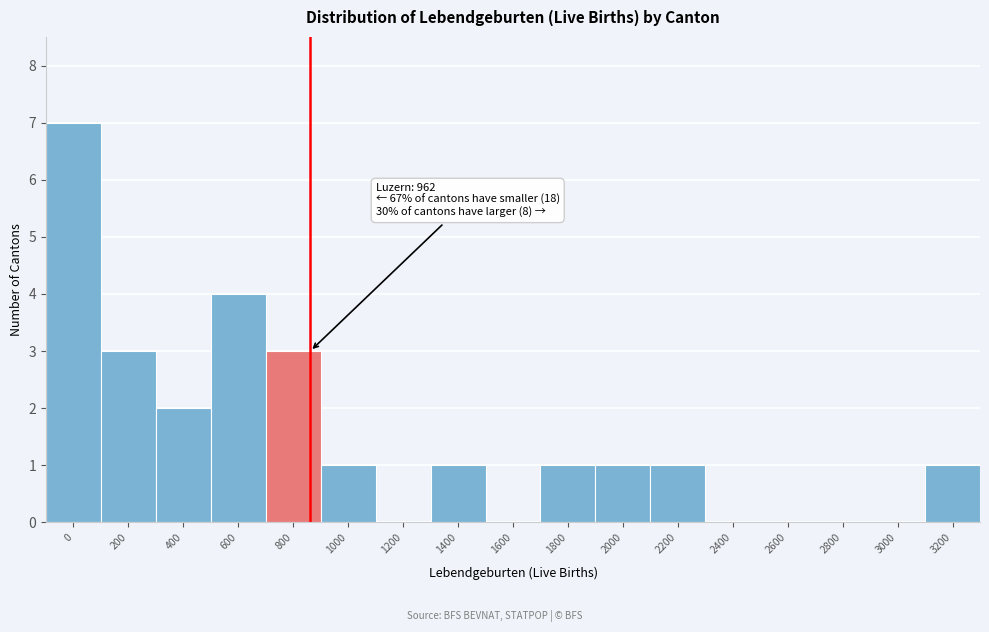

Reading left to right, transcribe all the data shown in this chart.

0=7	200=3	400=2	600=4	800=3	1000=1	1200=0	1400=1	1600=0	1800=1	2000=1	2200=1	2400=0	2600=0	2800=0	3000=0	3200=1